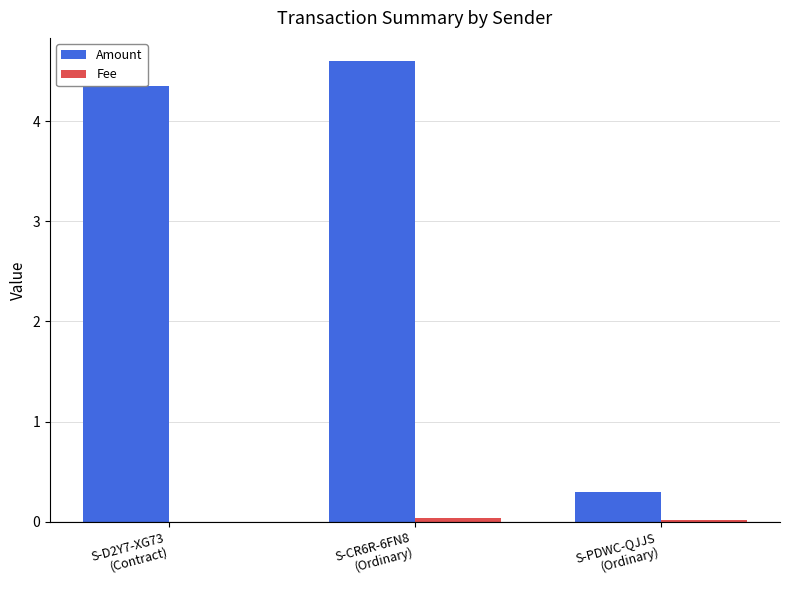

Which series has the largest total across all categories?

Amount